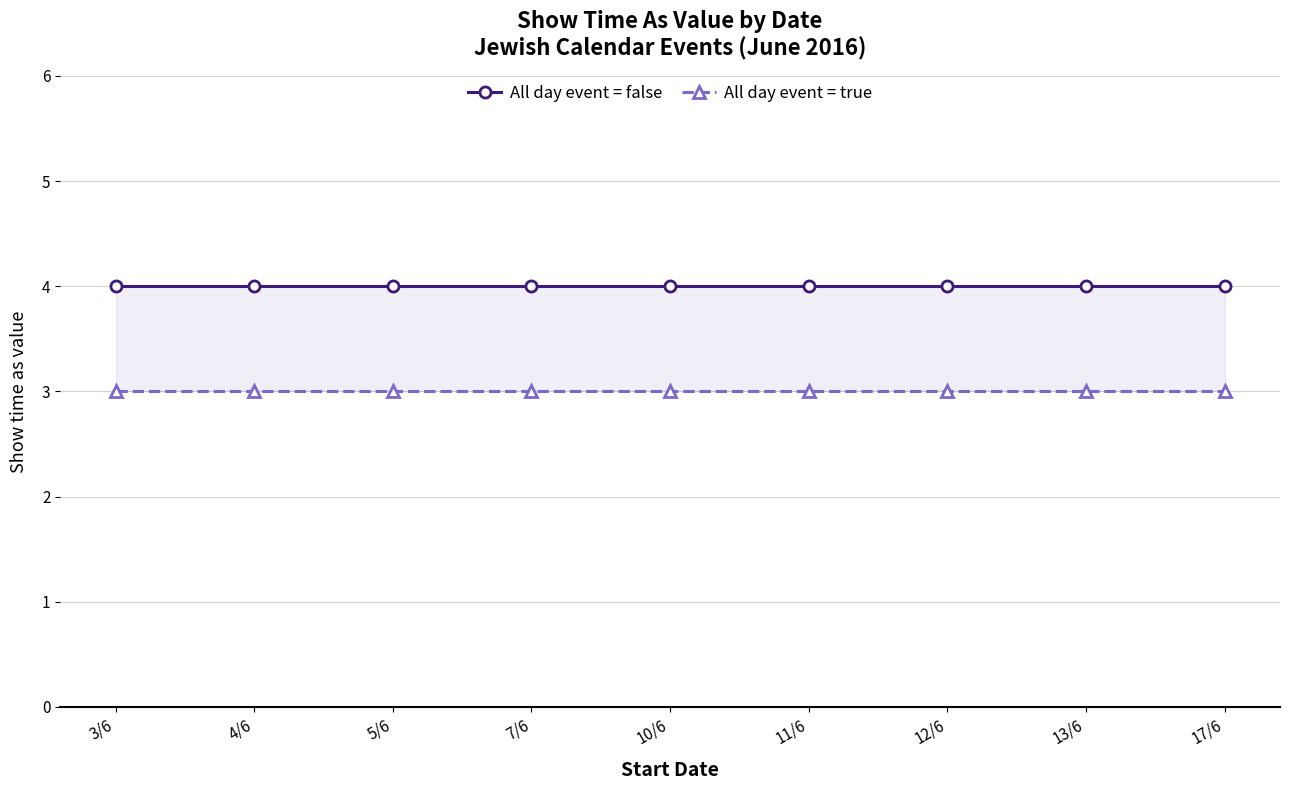

Which series has the largest range (max minus min)?

All day event = false